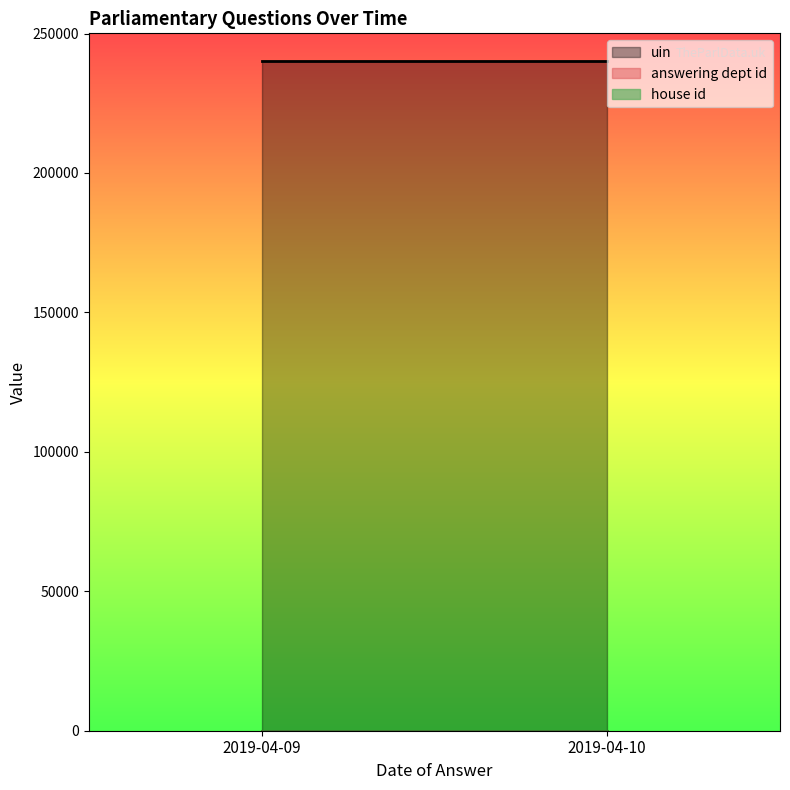

Which series has the widest spread of values?

uin